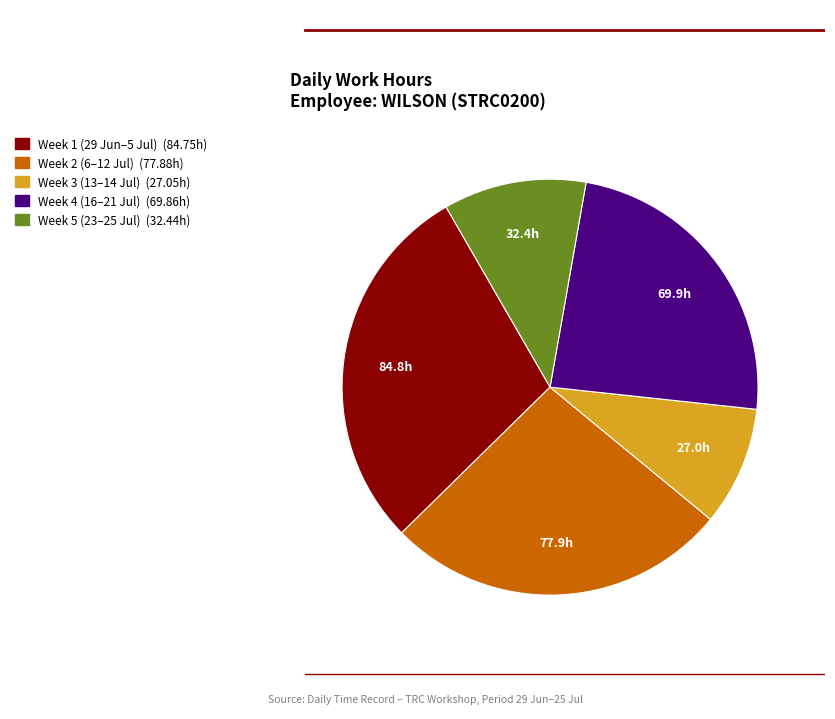

Is there a majority slice in this chart?

No